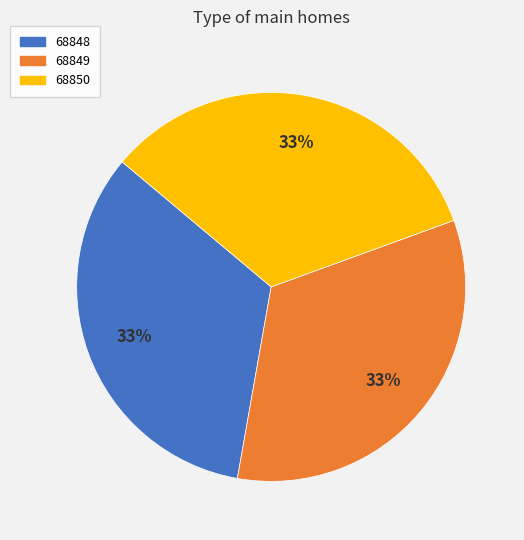

What percentage is the 68848 slice, to the nearest percent?

33%